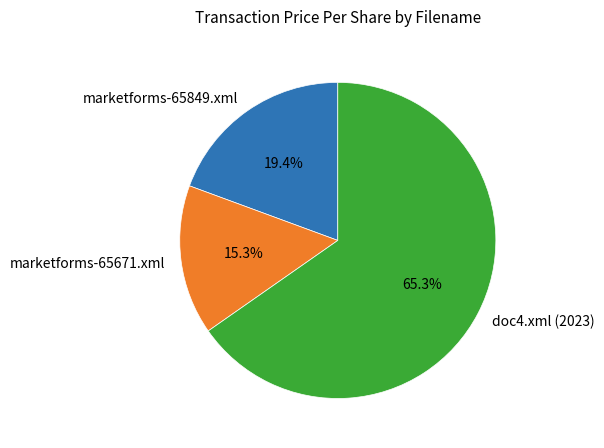

How many segments does this pie chart have?

3